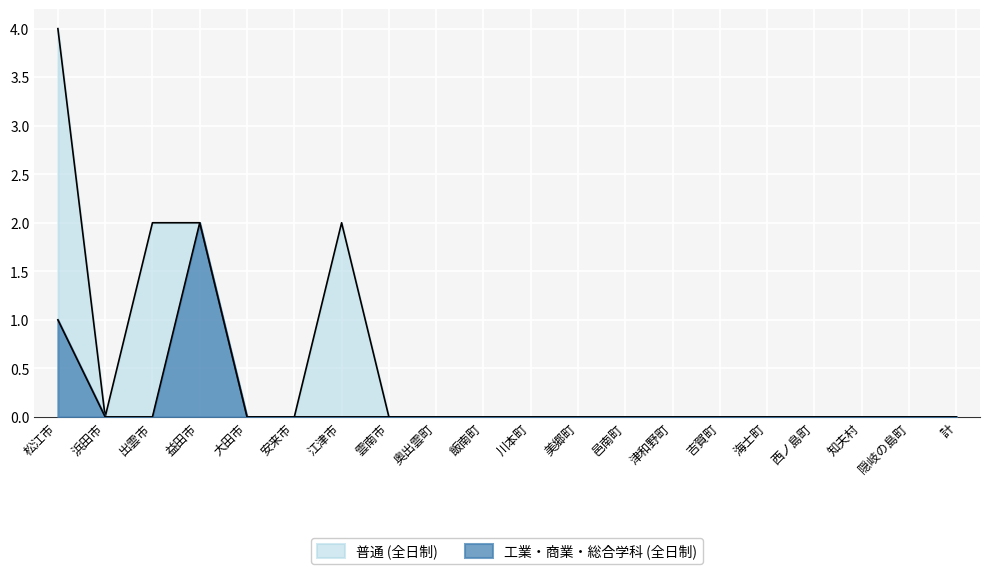

How many lines are shown in the chart?

2